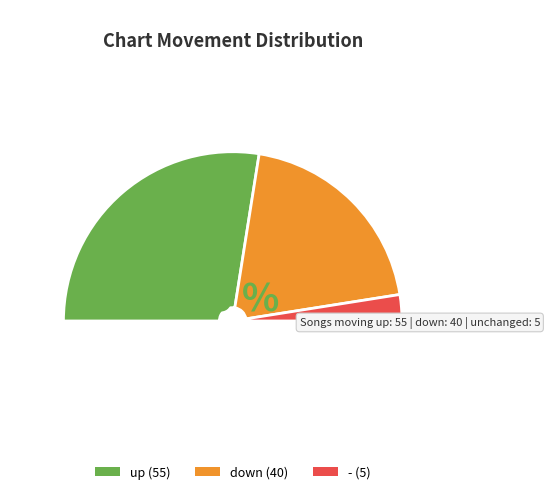

How many segments does this pie chart have?

3